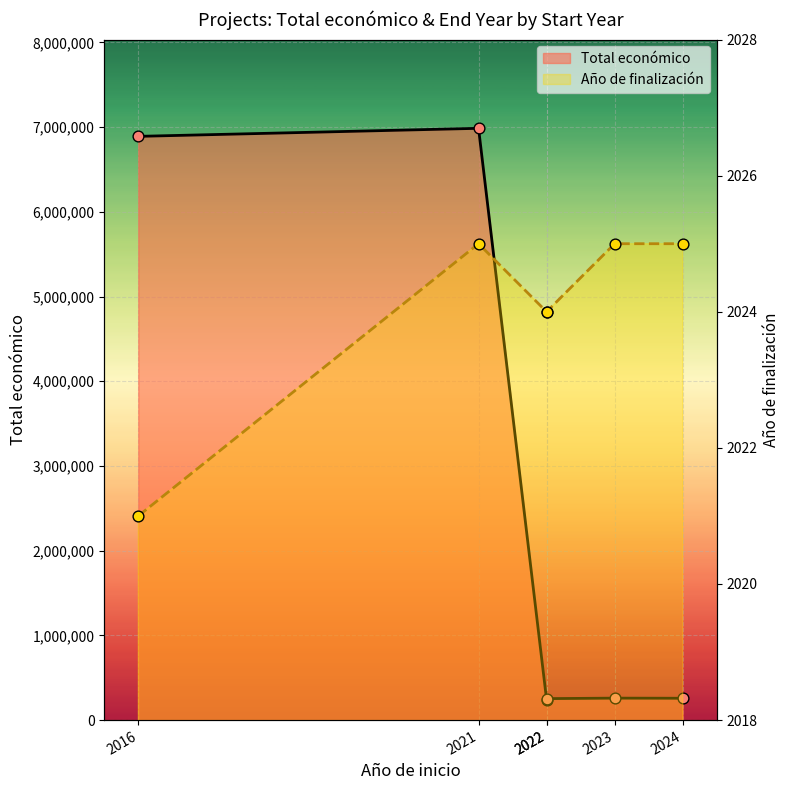

Which series contains the highest Y value?

Total económico (line)